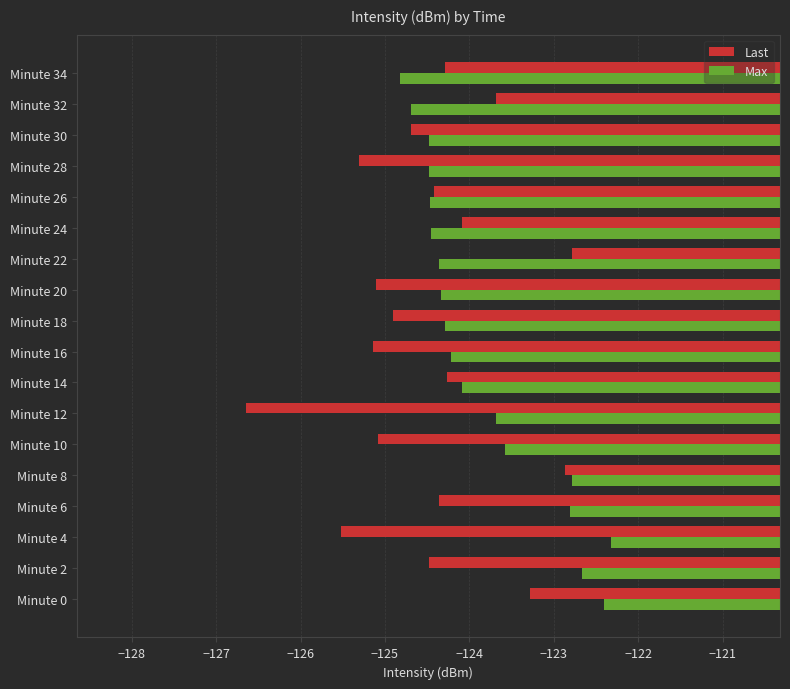

What are all the series names shown in the legend?

Last, Max